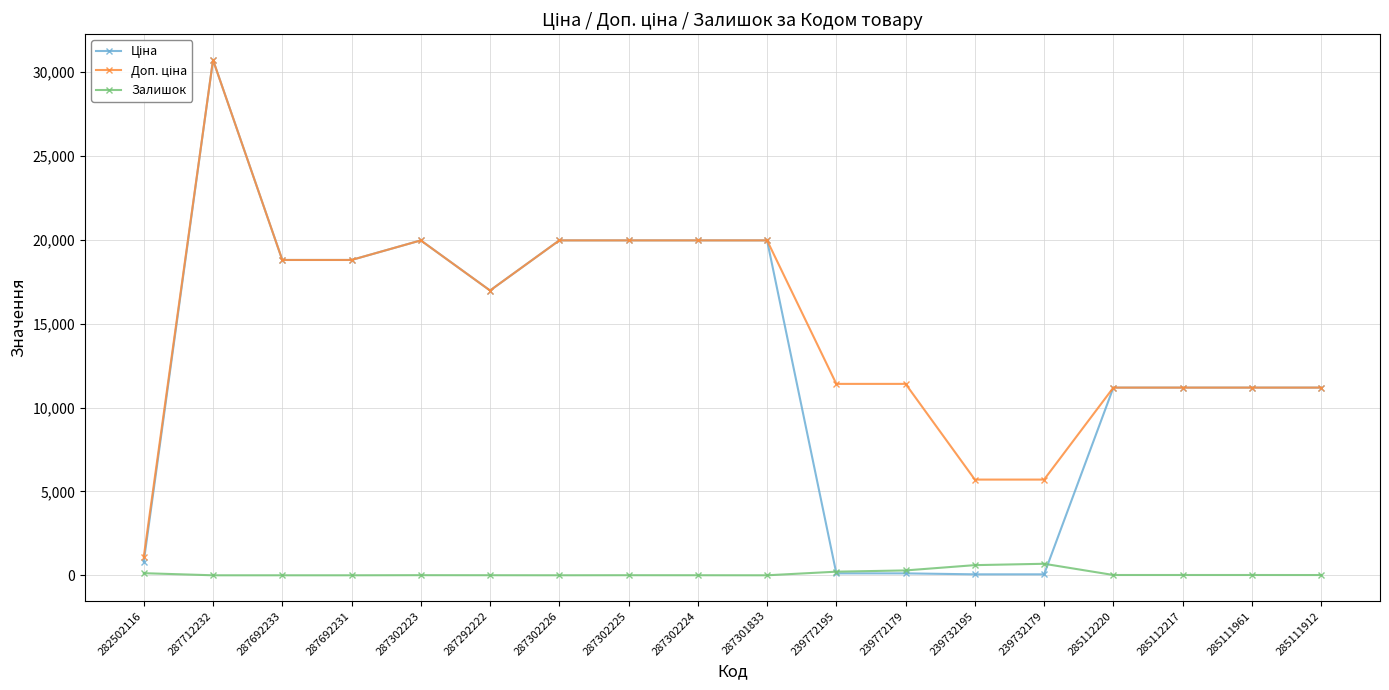

At which category is the sum across all series the highest?

287712232